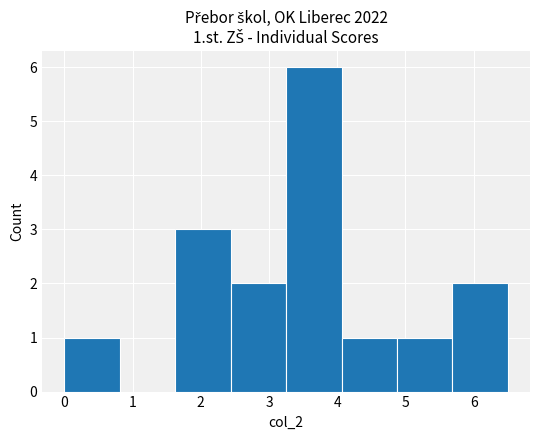

Over which range of the x-axis is the bar tallest?

3.3 to 4.1